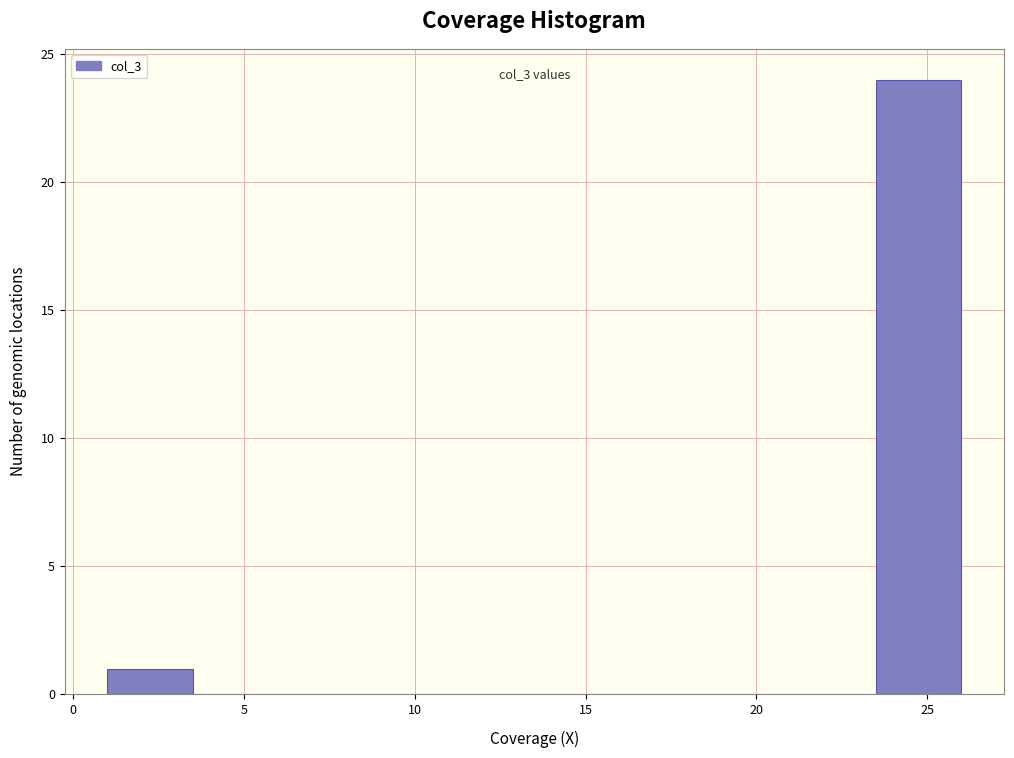

Which range on the x-axis has the tallest bar?

23.5 to 26.0